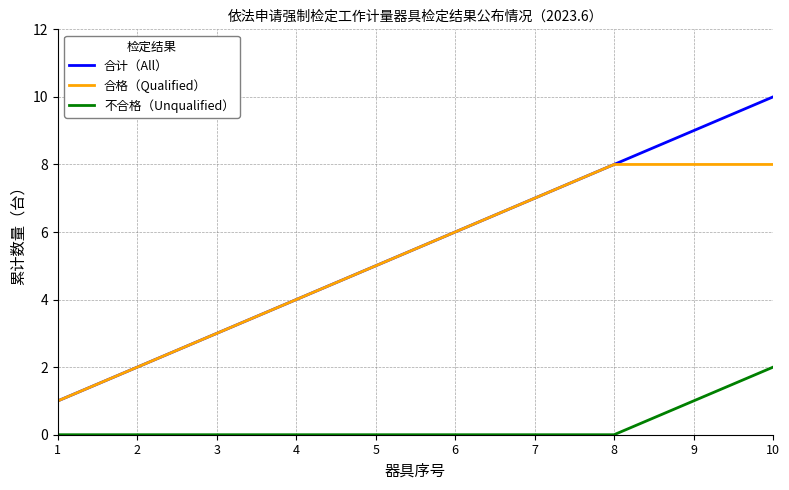

At which category is the sum across all series the highest?

10